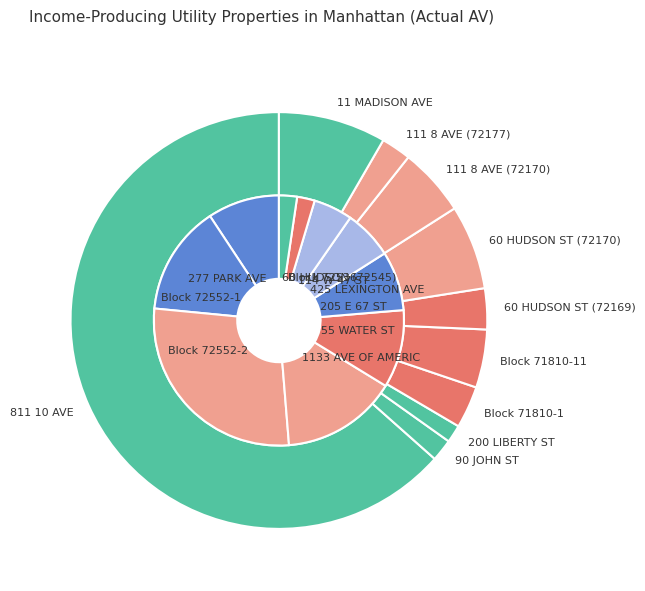

Combined, do 9 and 5 account for over 50%?

No